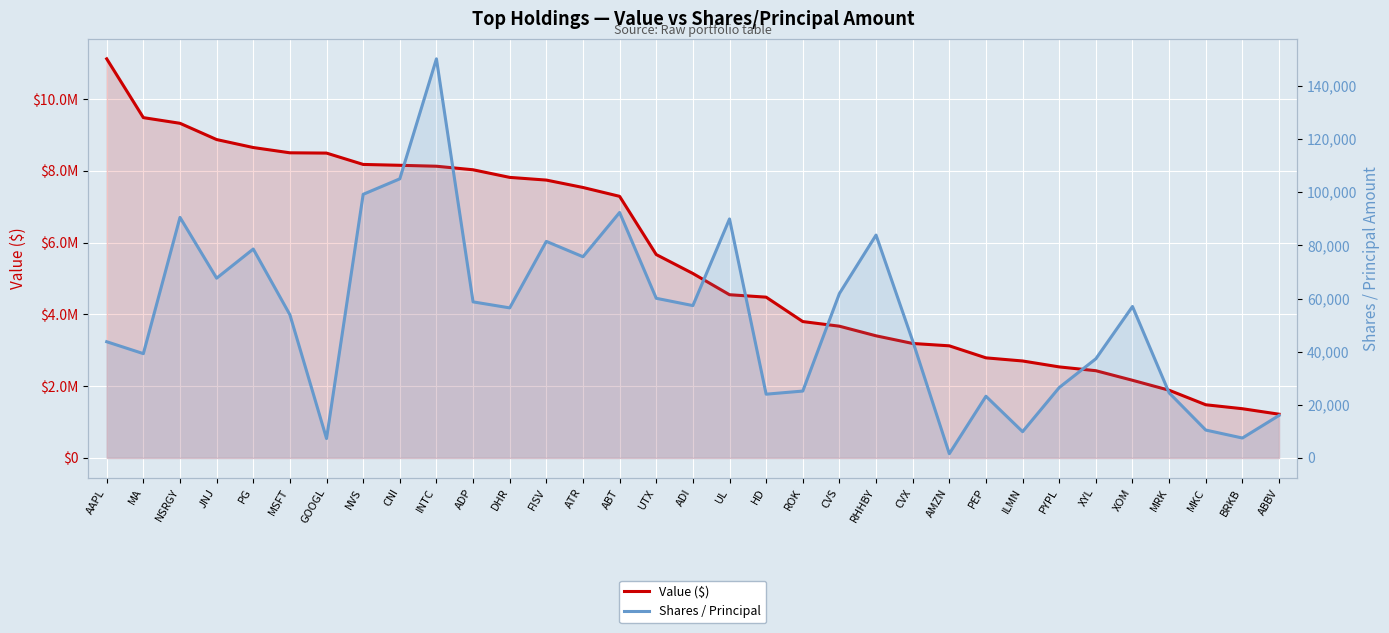

What is the average value of the Value ($) series?

5543061